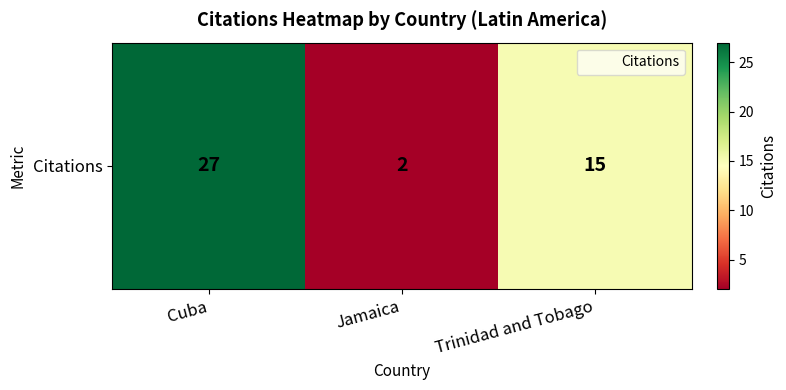

Which category has the highest value across all series?

Cuba